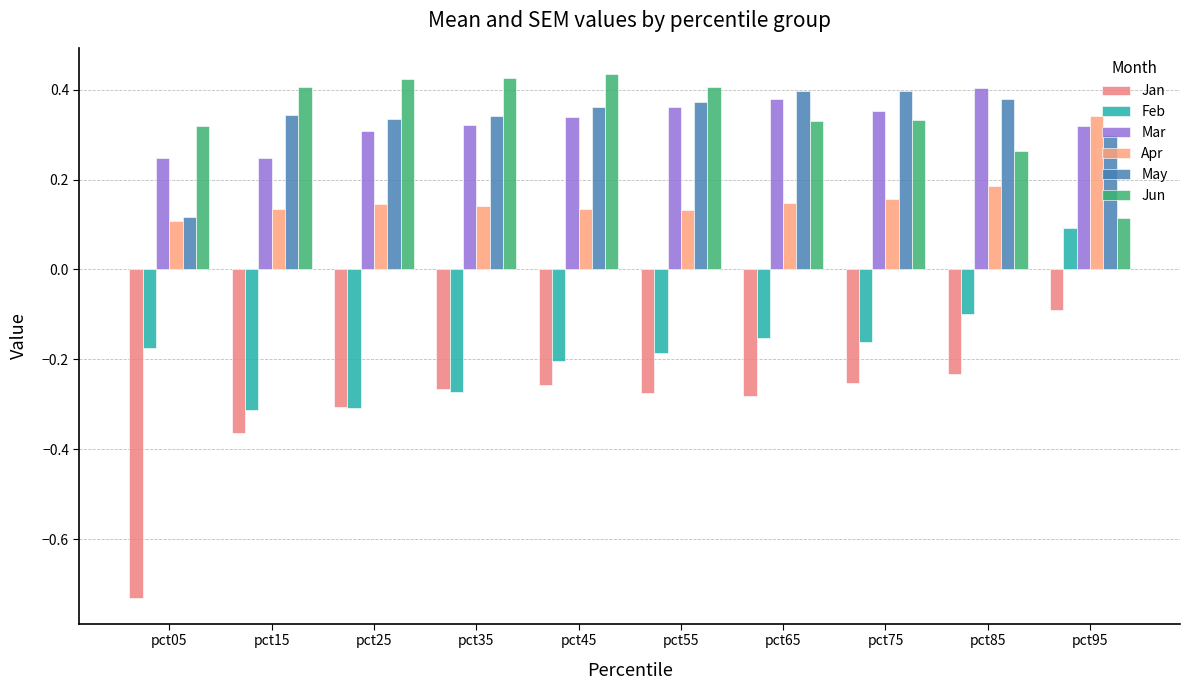

What is the value of the Apr bar at the 1st from the left?

0.1